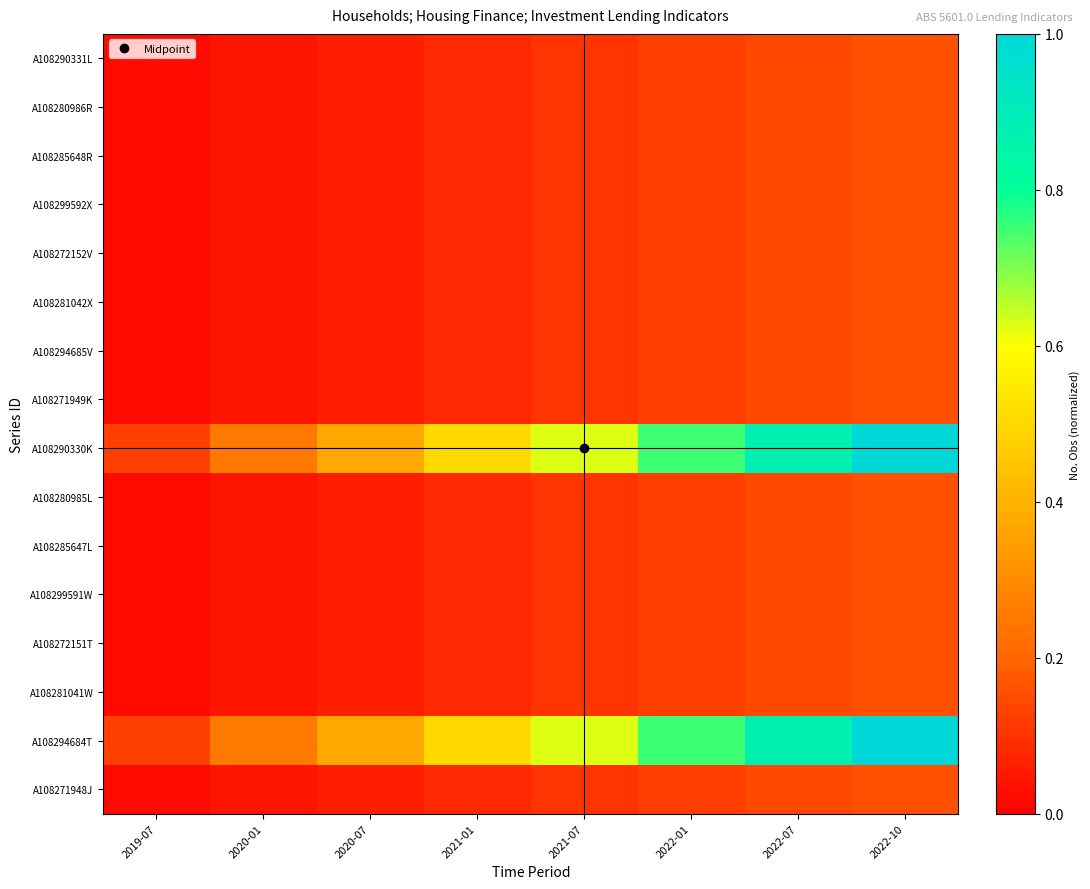

Reading left to right, extract all data points from this chart.

A108290331L: 2019-07=0.0	2020-01=0.0	2020-07=0.1	2021-01=0.1	2021-07=0.1	2022-01=0.1	2022-07=0.1	2022-10=0.2
A108280986R: 2019-07=0.0	2020-01=0.0	2020-07=0.1	2021-01=0.1	2021-07=0.1	2022-01=0.1	2022-07=0.1	2022-10=0.2
A108285648R: 2019-07=0.0	2020-01=0.0	2020-07=0.1	2021-01=0.1	2021-07=0.1	2022-01=0.1	2022-07=0.1	2022-10=0.2
A108299592X: 2019-07=0.0	2020-01=0.0	2020-07=0.1	2021-01=0.1	2021-07=0.1	2022-01=0.1	2022-07=0.1	2022-10=0.2
A108272152V: 2019-07=0.0	2020-01=0.0	2020-07=0.1	2021-01=0.1	2021-07=0.1	2022-01=0.1	2022-07=0.1	2022-10=0.2
A108281042X: 2019-07=0.0	2020-01=0.0	2020-07=0.1	2021-01=0.1	2021-07=0.1	2022-01=0.1	2022-07=0.1	2022-10=0.2
A108294685V: 2019-07=0.0	2020-01=0.0	2020-07=0.1	2021-01=0.1	2021-07=0.1	2022-01=0.1	2022-07=0.1	2022-10=0.2
A108271949K: 2019-07=0.0	2020-01=0.0	2020-07=0.1	2021-01=0.1	2021-07=0.1	2022-01=0.1	2022-07=0.1	2022-10=0.2
A108290330K: 2019-07=0.1	2020-01=0.2	2020-07=0.4	2021-01=0.5	2021-07=0.6	2022-01=0.8	2022-07=0.9	2022-10=1.0
A108280985L: 2019-07=0.0	2020-01=0.0	2020-07=0.1	2021-01=0.1	2021-07=0.1	2022-01=0.1	2022-07=0.1	2022-10=0.2
A108285647L: 2019-07=0.0	2020-01=0.0	2020-07=0.1	2021-01=0.1	2021-07=0.1	2022-01=0.1	2022-07=0.1	2022-10=0.2
A108299591W: 2019-07=0.0	2020-01=0.0	2020-07=0.1	2021-01=0.1	2021-07=0.1	2022-01=0.1	2022-07=0.1	2022-10=0.2
A108272151T: 2019-07=0.0	2020-01=0.0	2020-07=0.1	2021-01=0.1	2021-07=0.1	2022-01=0.1	2022-07=0.1	2022-10=0.2
A108281041W: 2019-07=0.0	2020-01=0.0	2020-07=0.1	2021-01=0.1	2021-07=0.1	2022-01=0.1	2022-07=0.1	2022-10=0.2
A108294684T: 2019-07=0.1	2020-01=0.2	2020-07=0.4	2021-01=0.5	2021-07=0.6	2022-01=0.8	2022-07=0.9	2022-10=1.0
A108271948J: 2019-07=0.0	2020-01=0.0	2020-07=0.1	2021-01=0.1	2021-07=0.1	2022-01=0.1	2022-07=0.1	2022-10=0.2